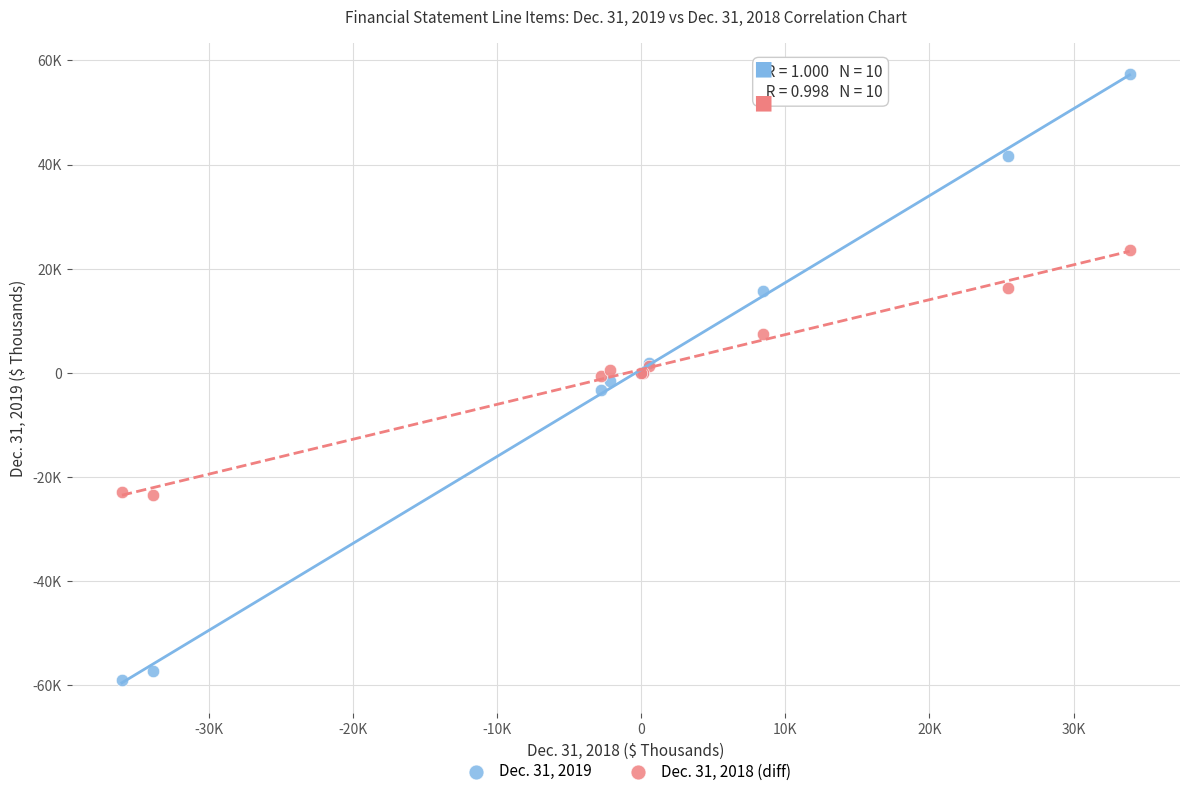

Which series contains the lowest Y value?

Dec. 31, 2019